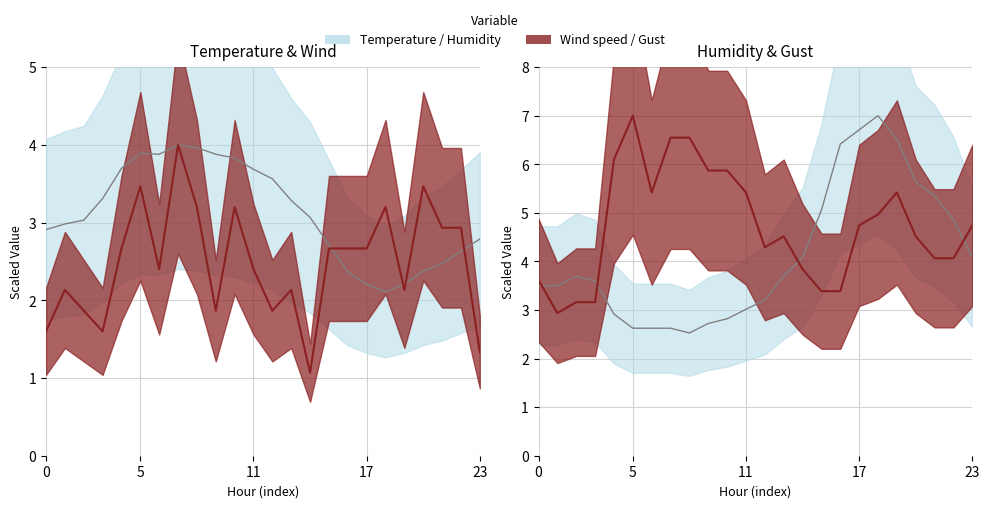

What is the spread (max minus min) of values at 09:00?

4.1